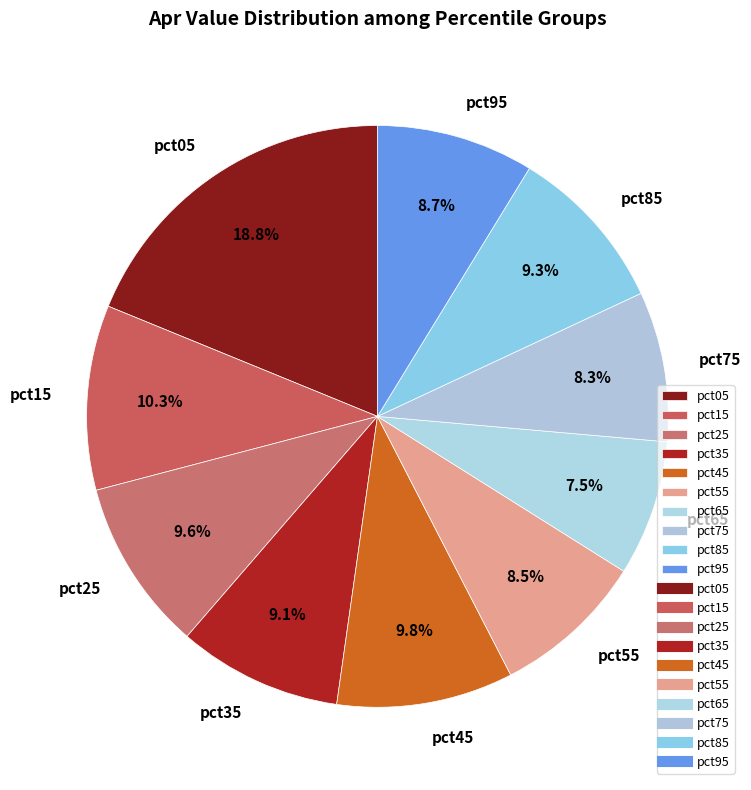

To the nearest percent, what percentage of the pie is pct75?

8%